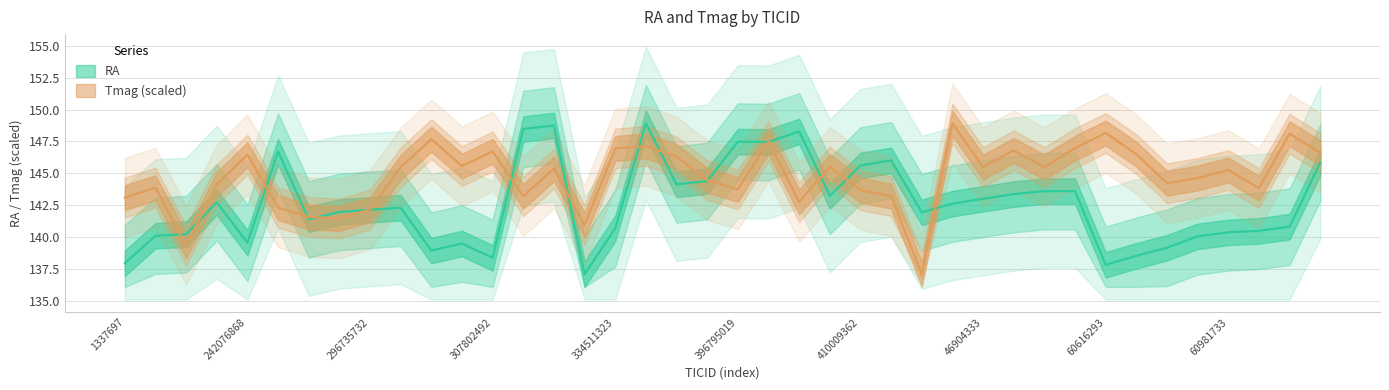

True or false: RA and Tmag intersect in this chart.

True